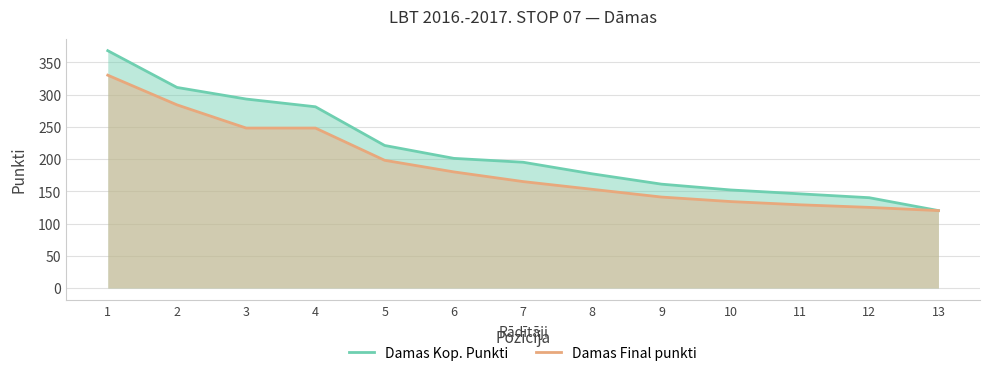

At how many categories does at least one series exceed 227?

4